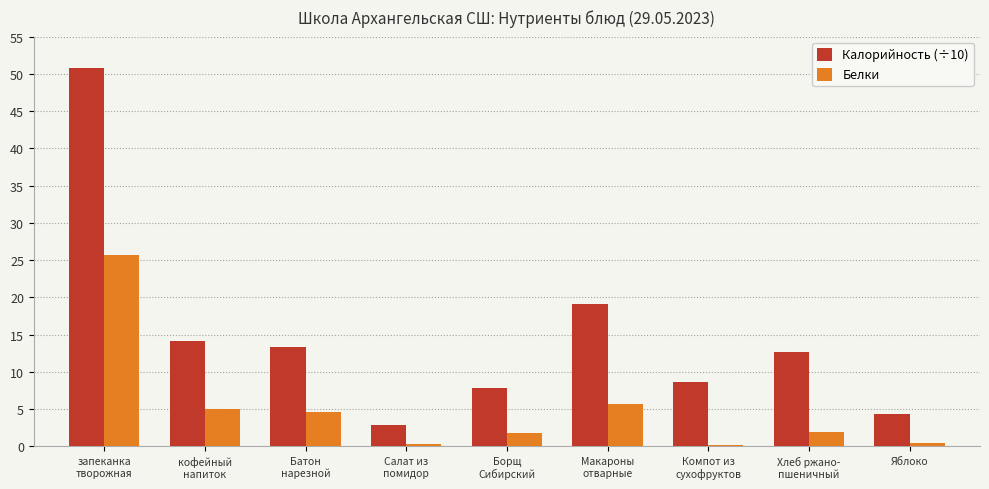

List the series in order of their overall mean, lowest first.

Белки, Калорийность (÷10)